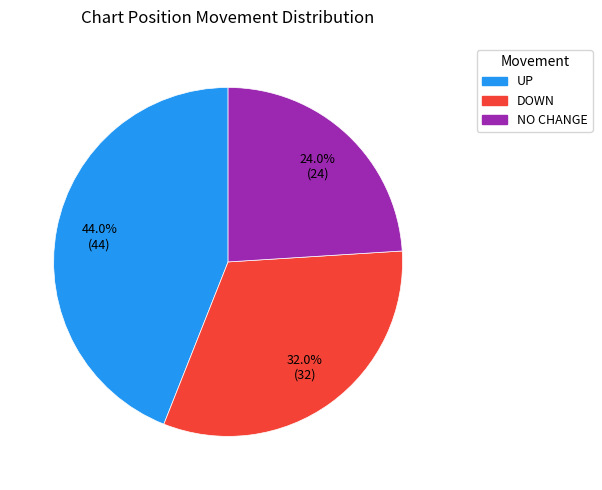

Is there a majority slice in this chart?

No